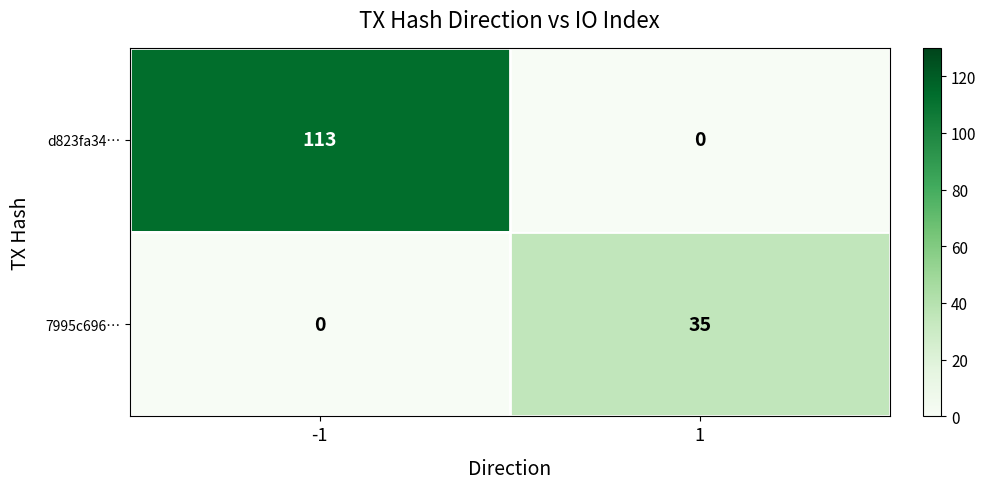

Rank the series by their average value, from lowest to highest.

7995c696…, d823fa34…